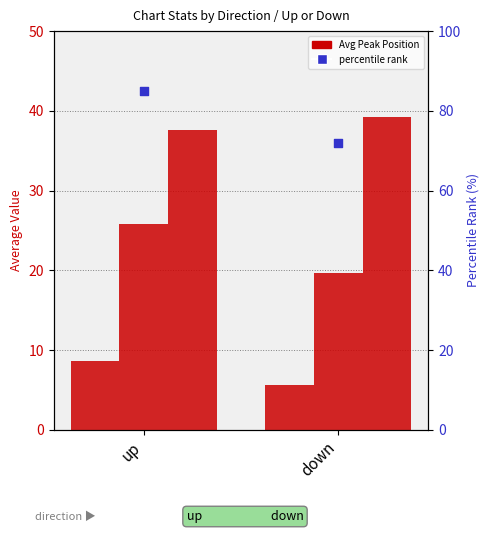

Which series reaches the minimum Y coordinate?

Avg Peak Position